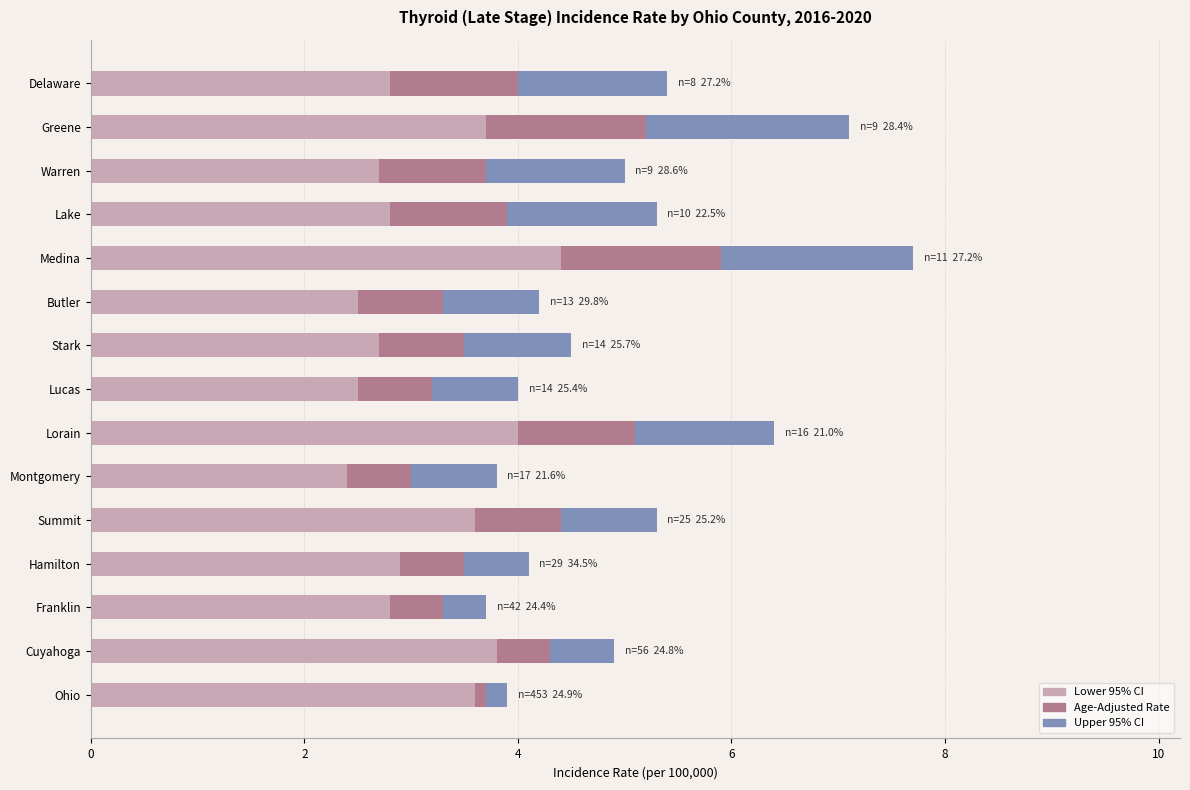

What is the total value across all series at Lake?

5.3